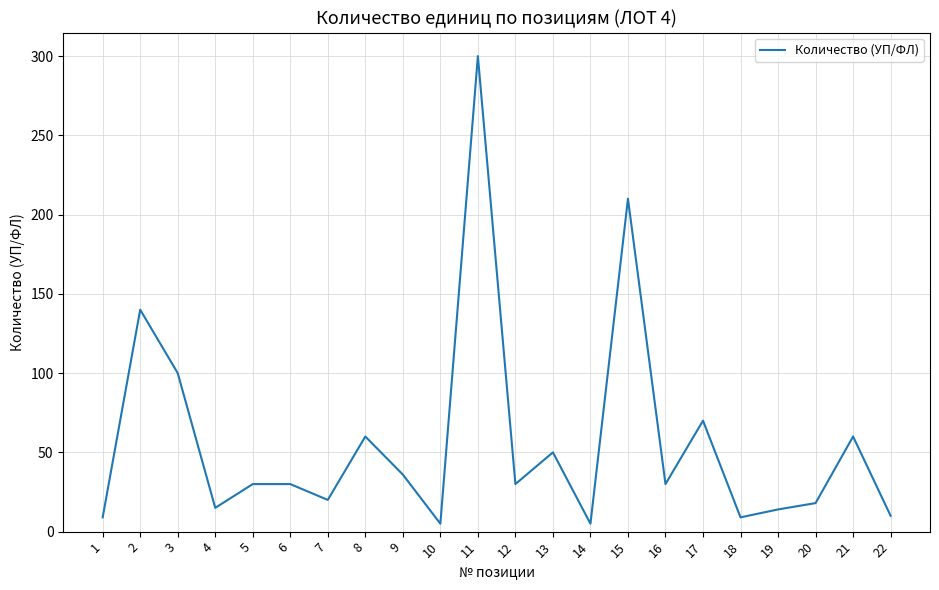

True or false: the data has more than 1 interior local peaks.

True